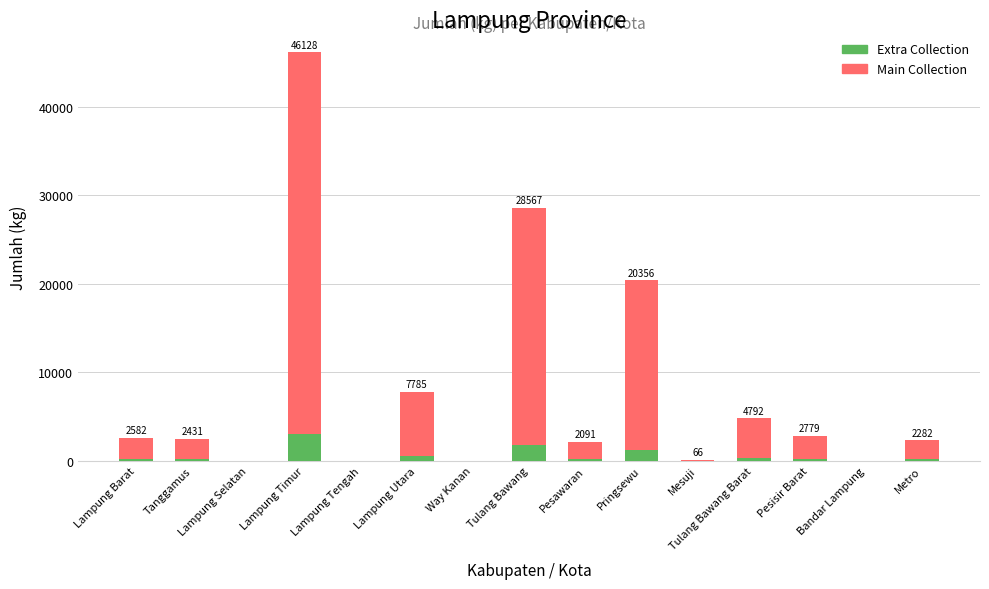

What is the average value of the Main Collection series?

7990.9